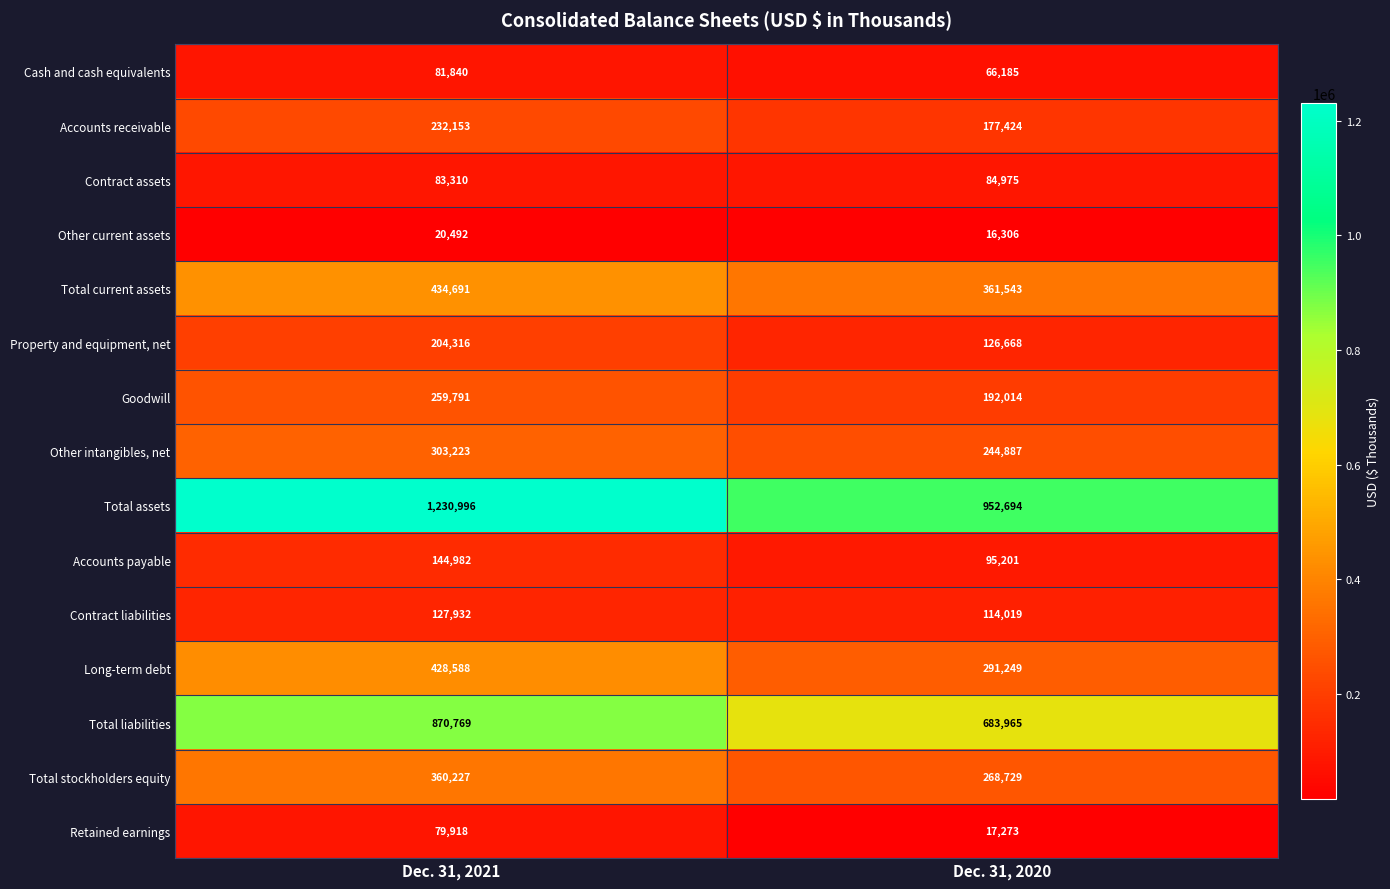

Which category has the highest value across all series?

Dec. 31, 2021